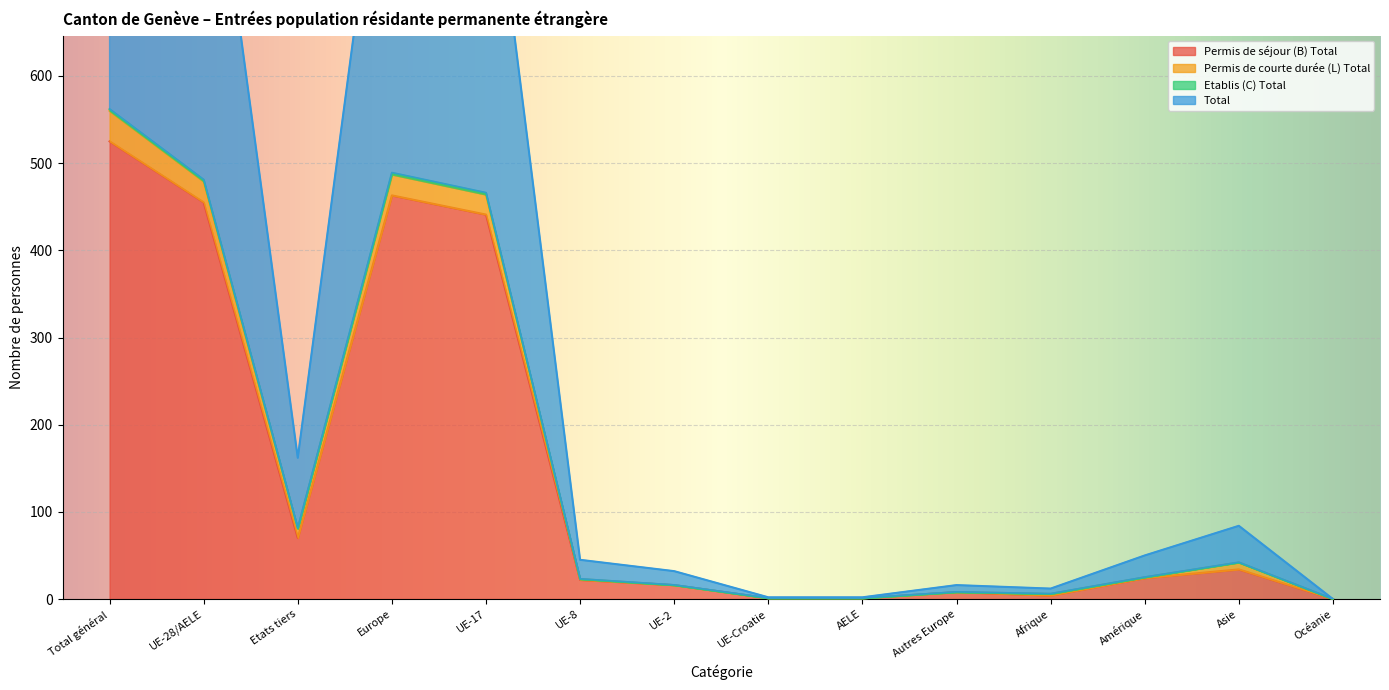

Which series changed the most between UE-8 and Afrique?

Total